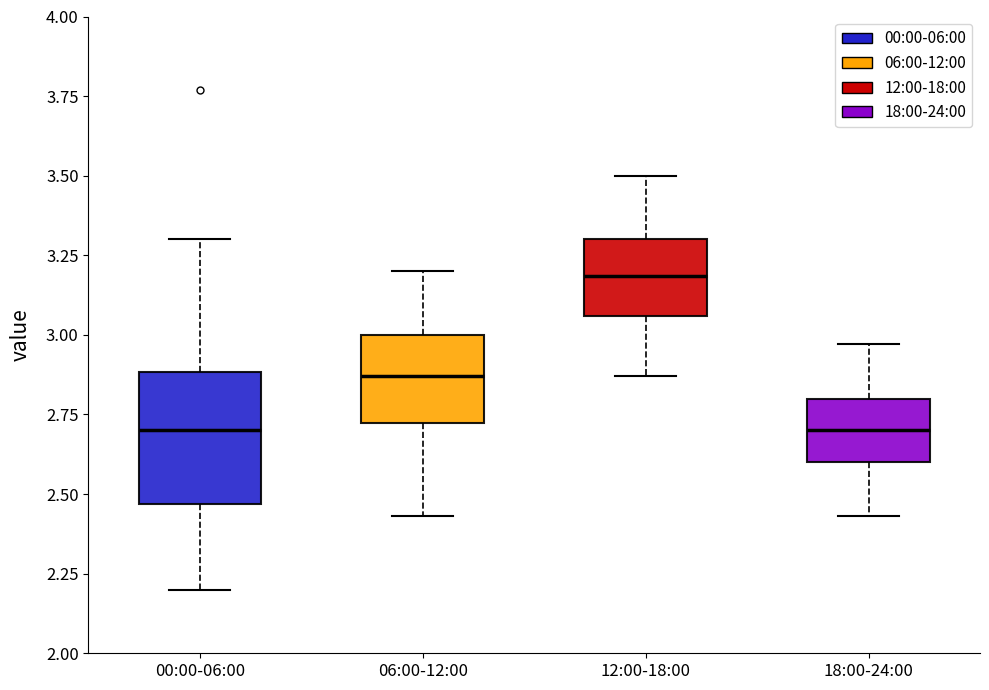

Reading left to right, read every box against the y-axis: the position of its median line, the range the box covers, and the ends of its whiskers. The values are not printed on the chart, so give them approximately, as read against the axis.

00:00-06:00: median 2.70, box 2.45 to 2.90, whiskers 2.20 to 3.30
06:00-12:00: median 2.85, box 2.70 to 3.00, whiskers 2.45 to 3.20
12:00-18:00: median 3.20, box 3.05 to 3.30, whiskers 2.85 to 3.50
18:00-24:00: median 2.70, box 2.60 to 2.80, whiskers 2.45 to 2.95